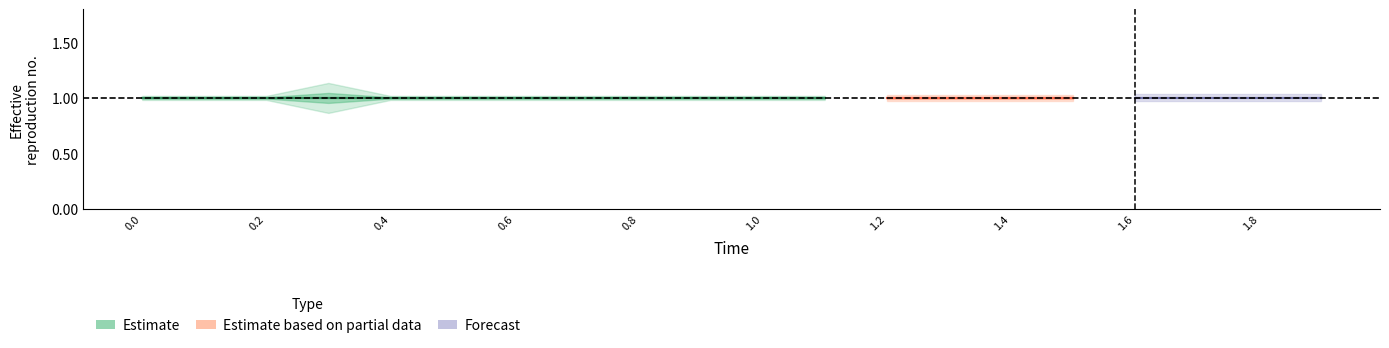

The value of reference at low is 0.4. True or false?

False